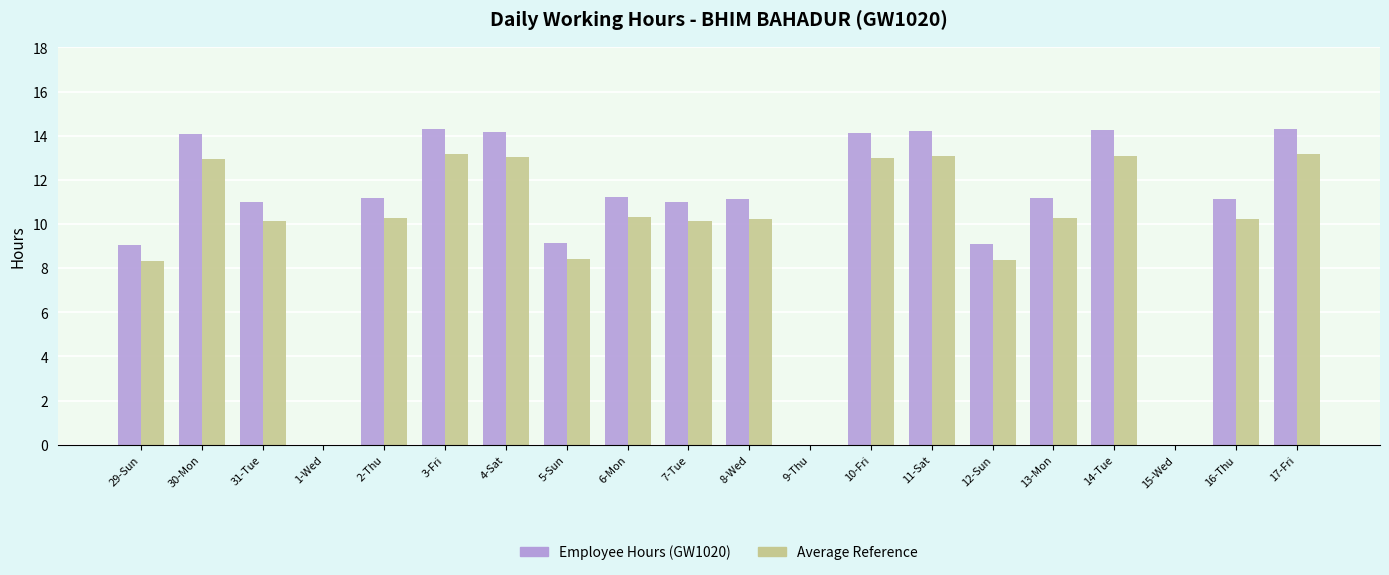

What is the total value across all series at 16-Thu?

21.4